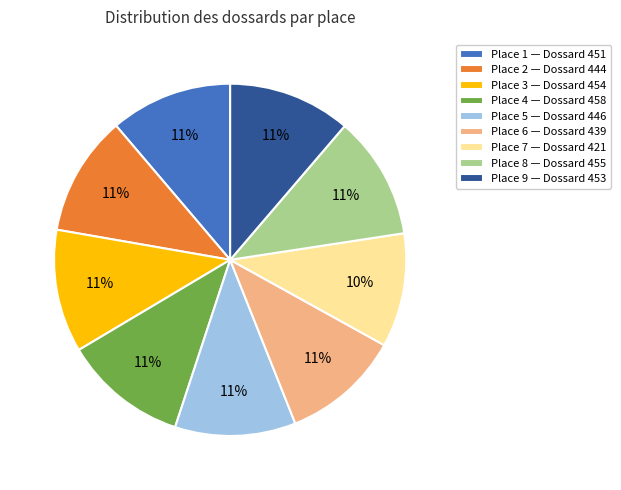

To the nearest percent, what is the difference between the largest and smallest slice percentages?

1%